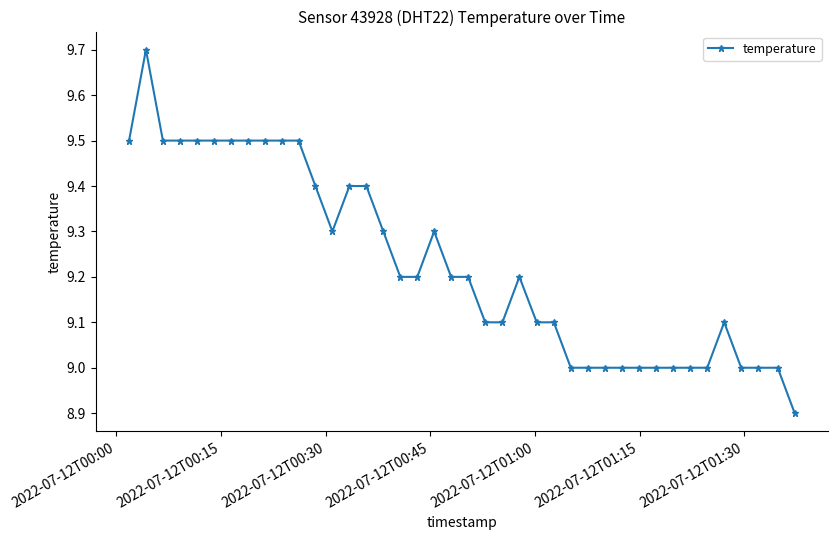

What is the value of the 6th point from the left?

9.5